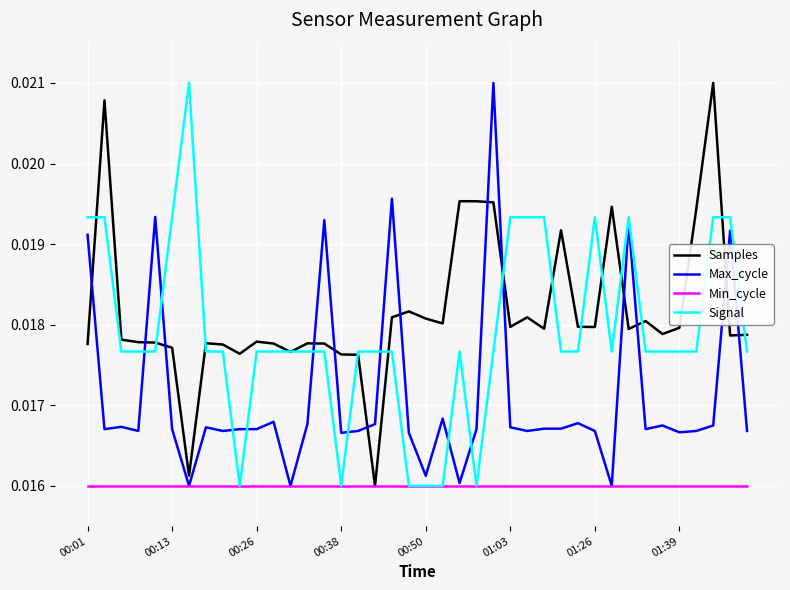

Which series has the largest total across all categories?

Samples